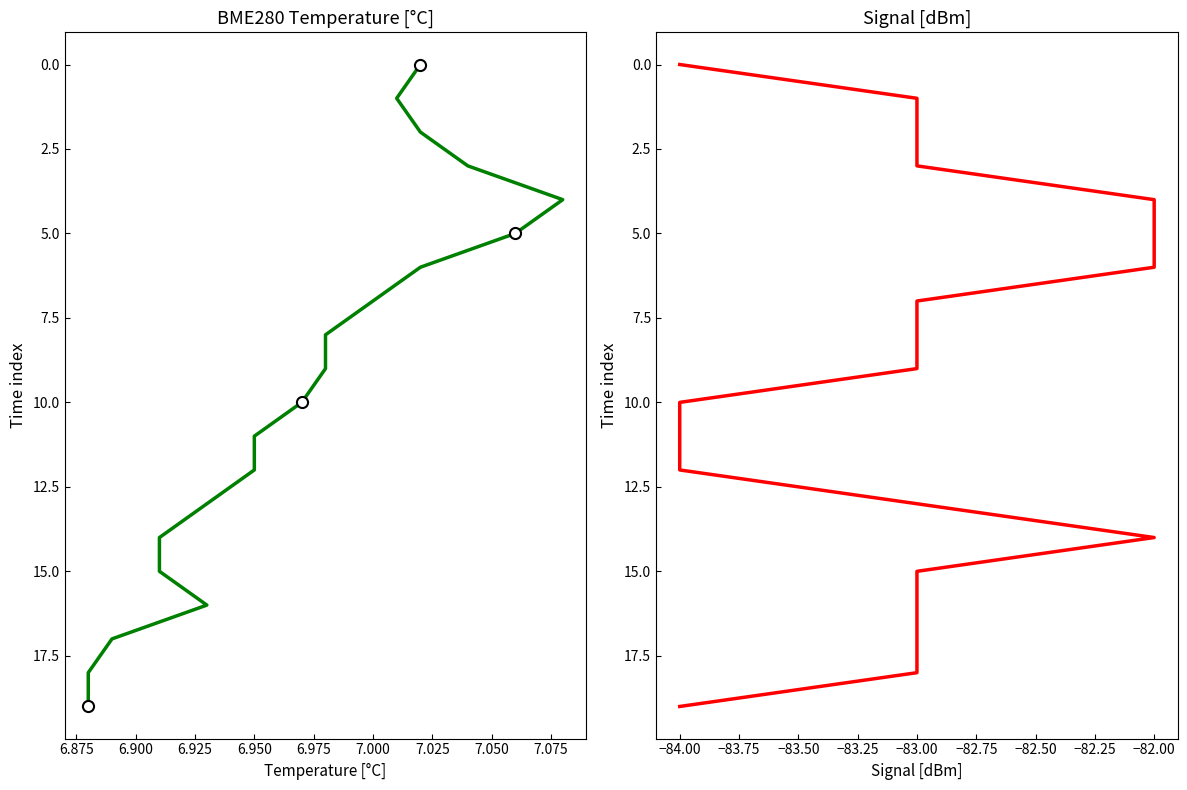

True or false: Signal and BME280_temperature intersect in this chart.

False